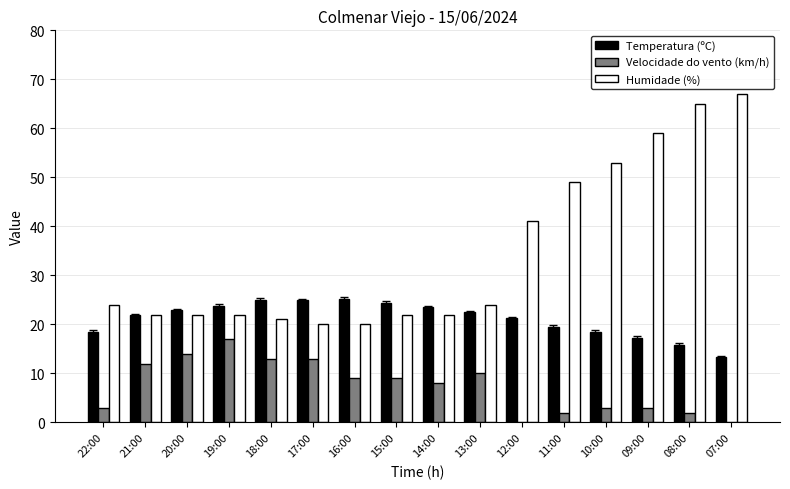

Which category has the highest value across all series?

07:00